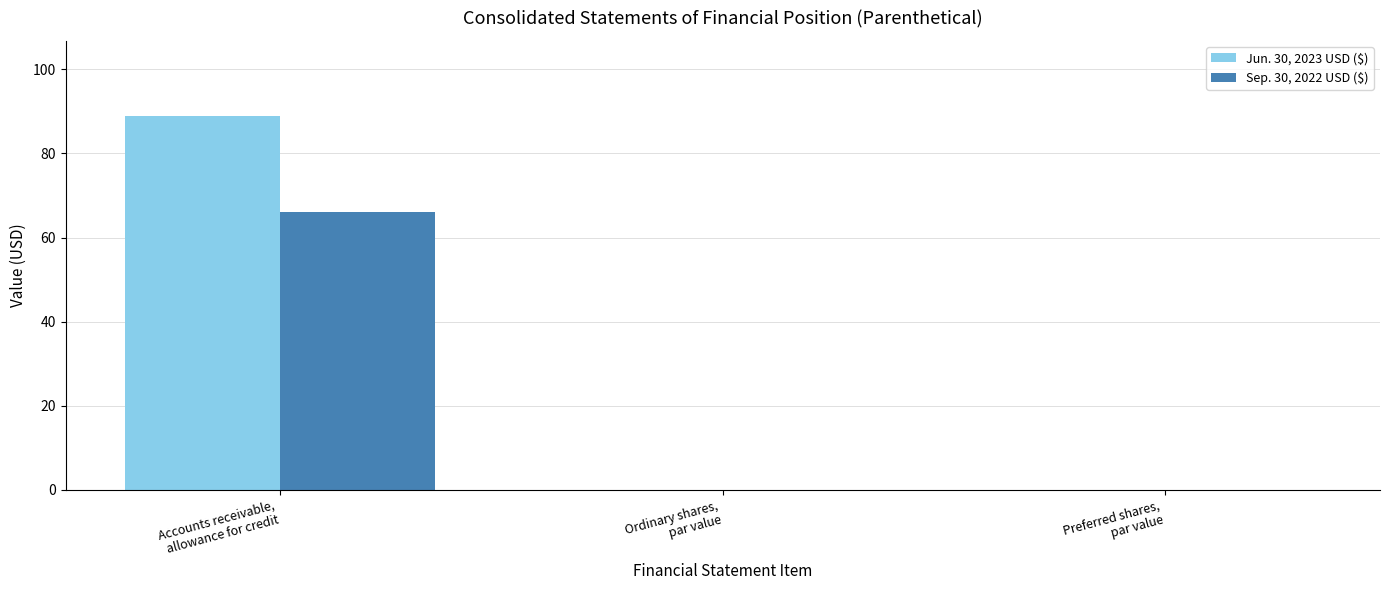

What is the maximum value for Sep. 30, 2022 USD ($)?

66.0